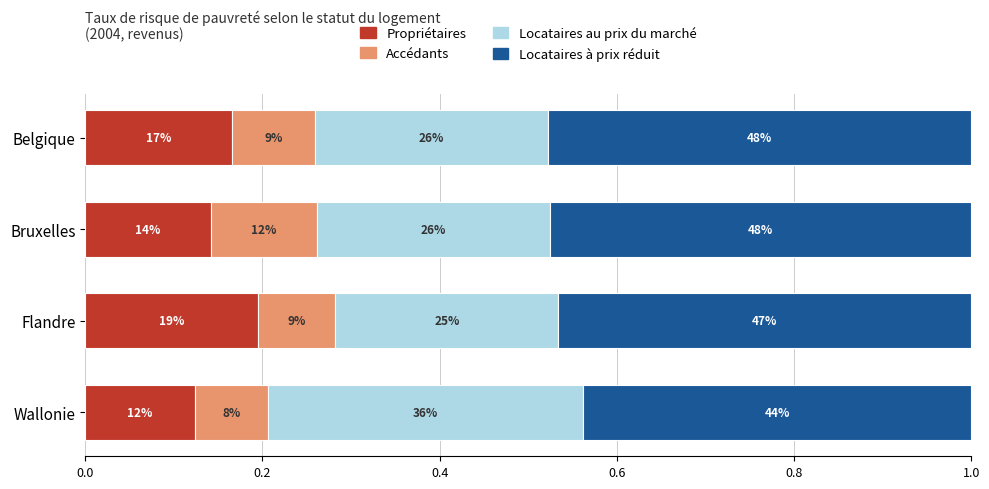

What are all the series names shown in the legend?

Propriétaires, Accédants, Locataires au prix du marché, Locataires à prix réduit